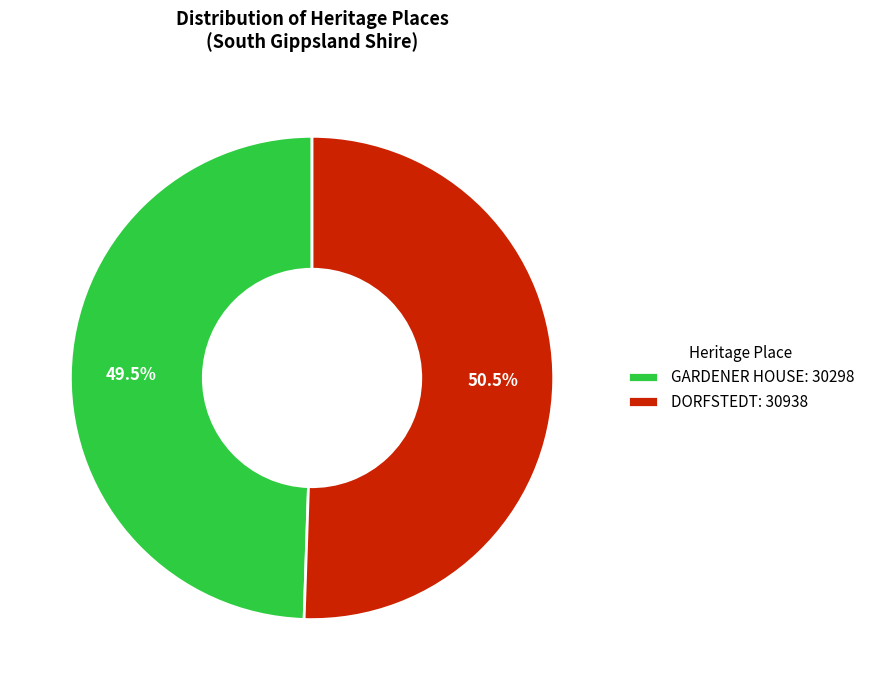

Does any single category account for the majority?

Yes